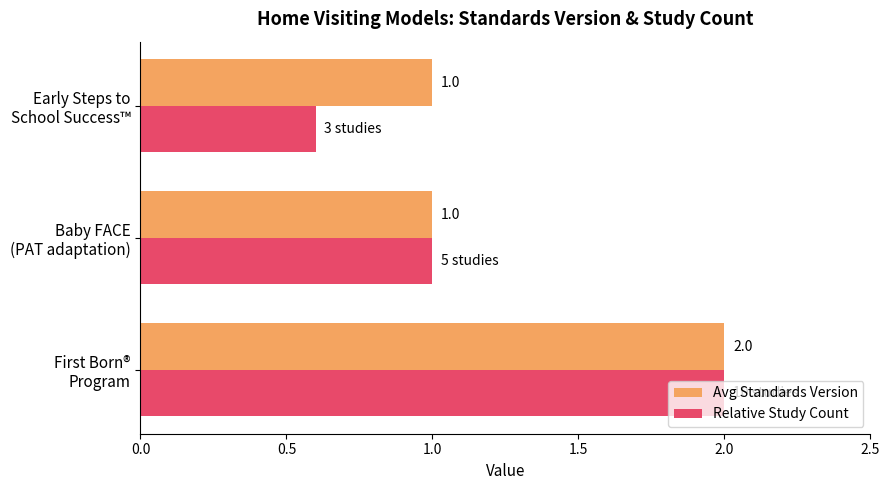

What is the difference between the maximum and minimum values in the Relative Study Count series?

1.4